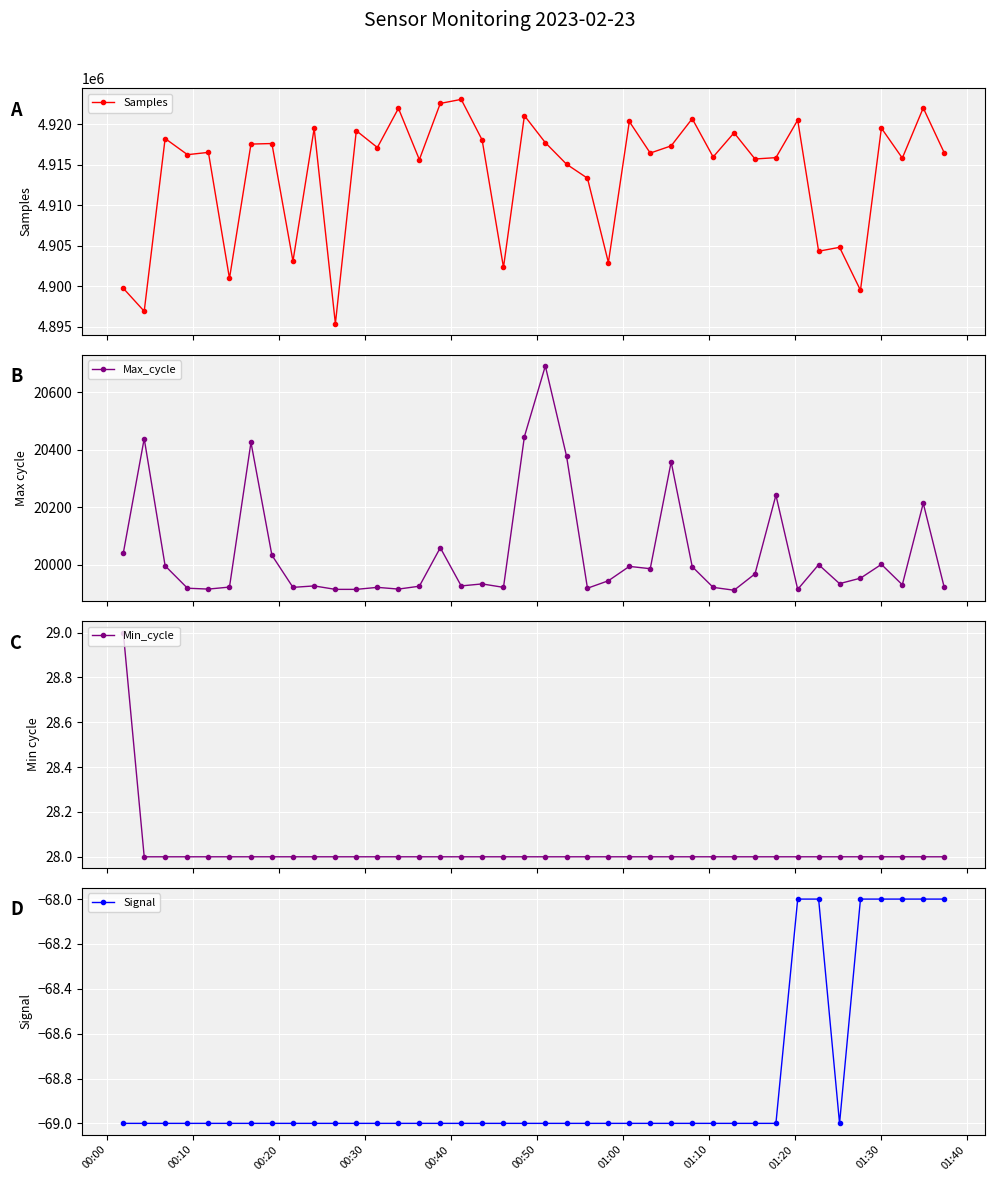

Reading left to right, list all the values displayed in this chart.

Samples: 4899761	4896926	4918243	4916249	4916533	4900977	4917556	4917624	4903107	4919495	4895393	4919207	4917133	4921969	4915638	4922575	4923073	4918067	4902331	4921066	4917731	4915073	4913344	4902939	4920345	4916448	4917337	4920691	4915964	4918950	4915716	4915883	4920519	4904333	4904816	4899512	4919527	4915826	4922018	4916498
Max_cycle: 20040	20439	19996	19918	19915	19922	20426	20033	19921	19926	19914	19914	19921	19915	19925	20059	19926	19933	19921	20446	20692	20378	19918	19944	19994	19986	20358	19993	19921	19911	19968	20242	19914	20000	19934	19953	20001	19930	20214	19922
Min_cycle: 29	28	28	28	28	28	28	28	28	28	28	28	28	28	28	28	28	28	28	28	28	28	28	28	28	28	28	28	28	28	28	28	28	28	28	28	28	28	28	28
Signal: -69	-69	-69	-69	-69	-69	-69	-69	-69	-69	-69	-69	-69	-69	-69	-69	-69	-69	-69	-69	-69	-69	-69	-69	-69	-69	-69	-69	-69	-69	-69	-69	-68	-68	-69	-68	-68	-68	-68	-68